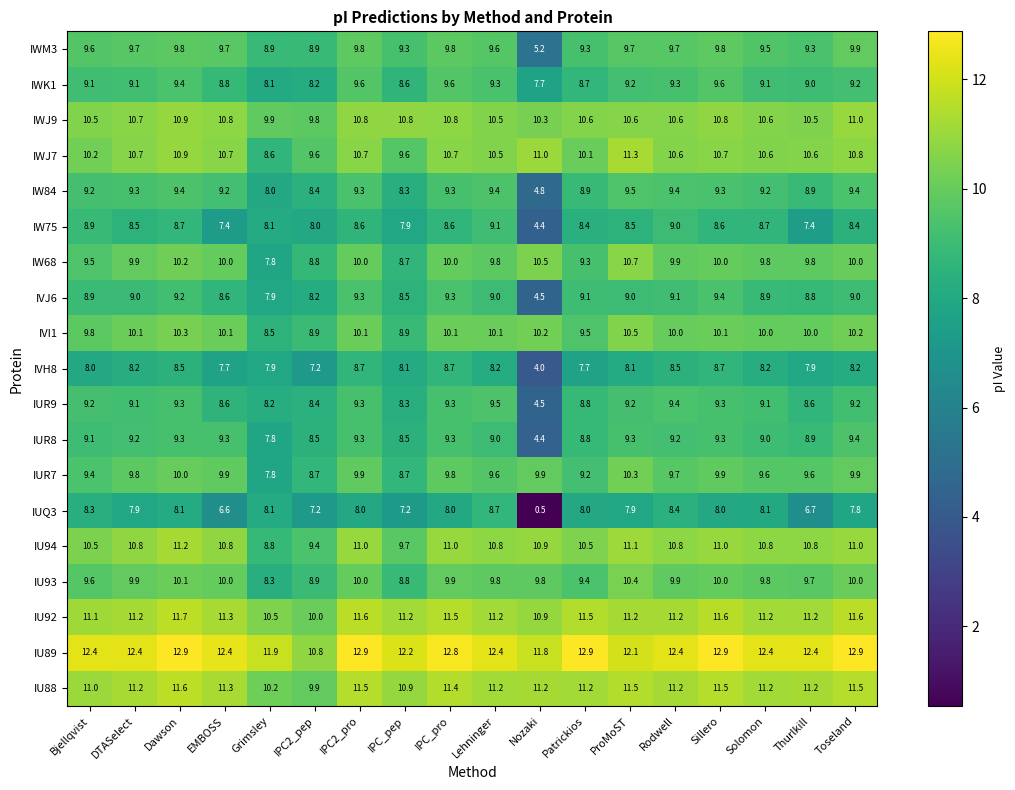

What is the lowest value of the IVJ6 series?

4.5